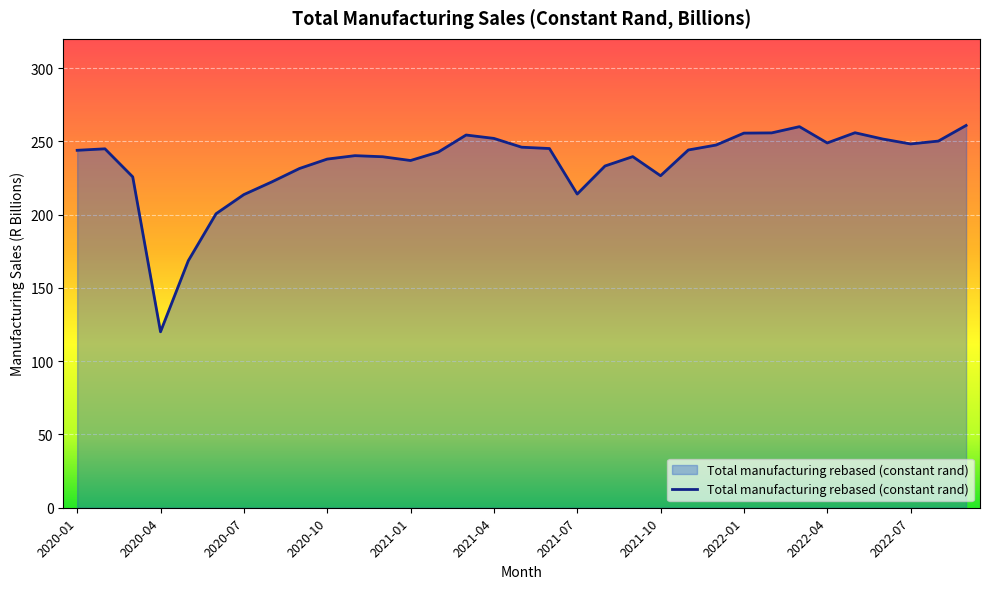

What is the maximum value shown in the chart?

260.9